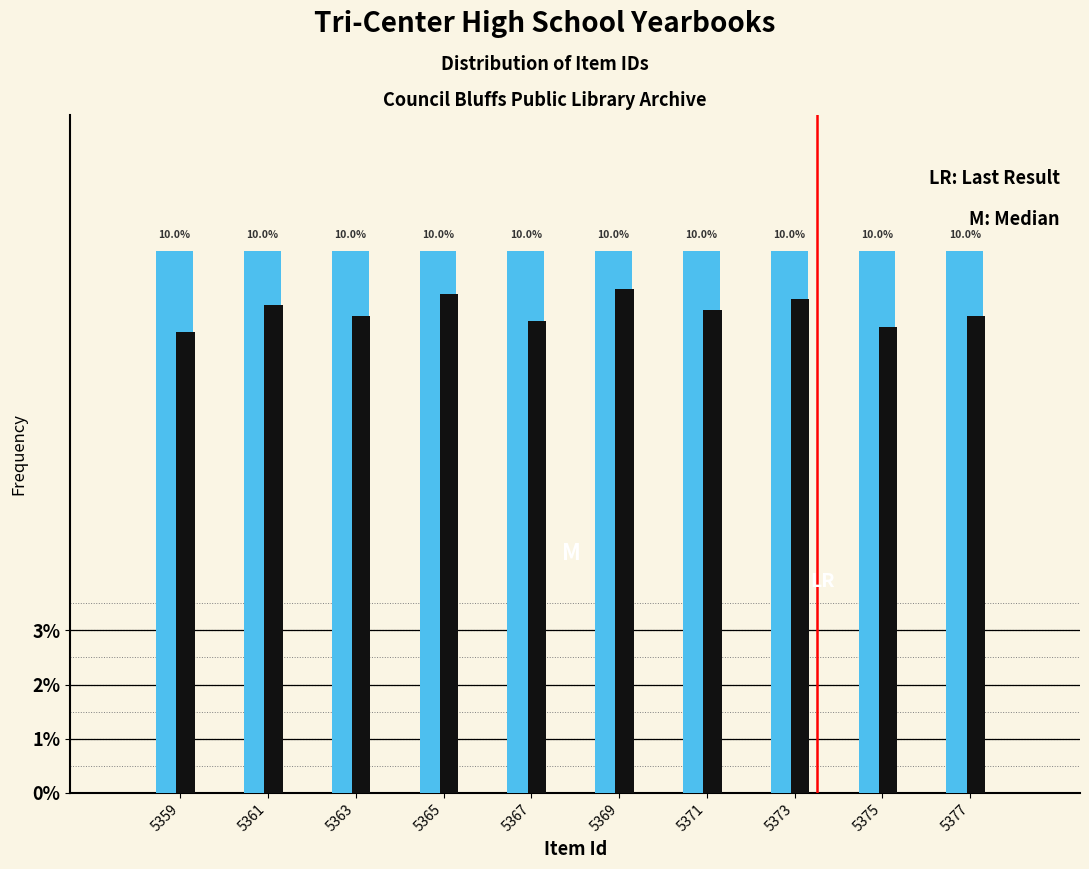

Does the chart contain any negative values?

No